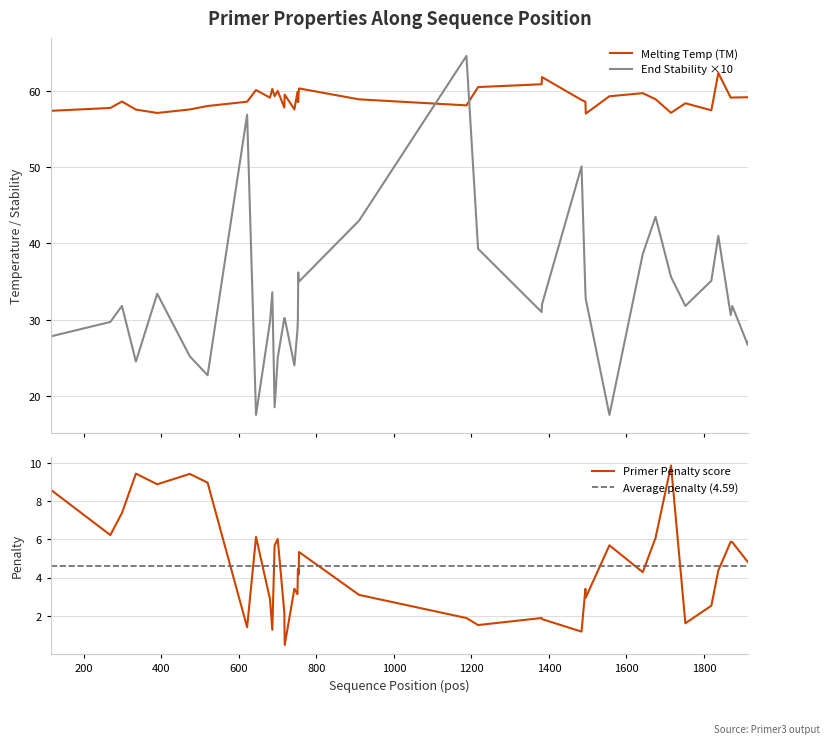

Between which two adjacent categories do TM and END_STABILITY first intersect?

910 and 1187